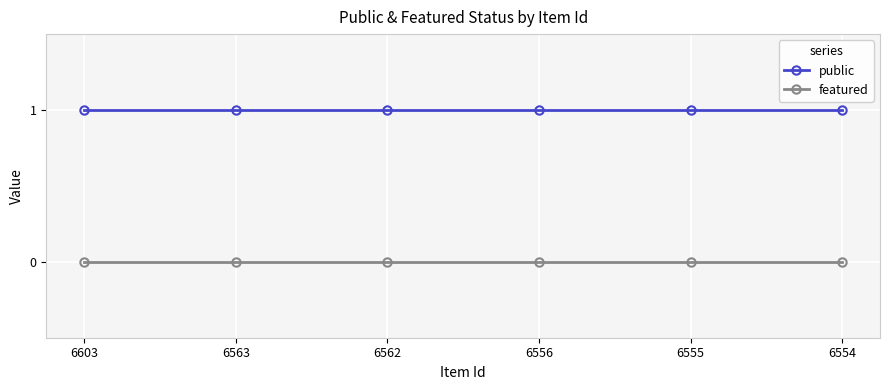

Is this an area chart (filled region under the line)?

No